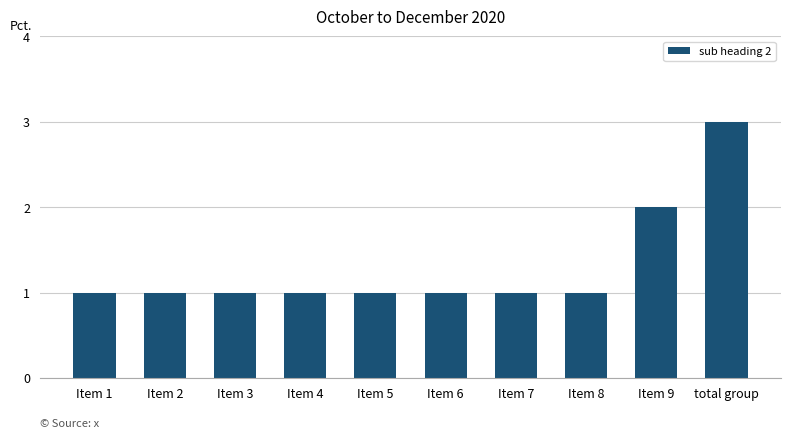

What position from the right is Item 8?

3